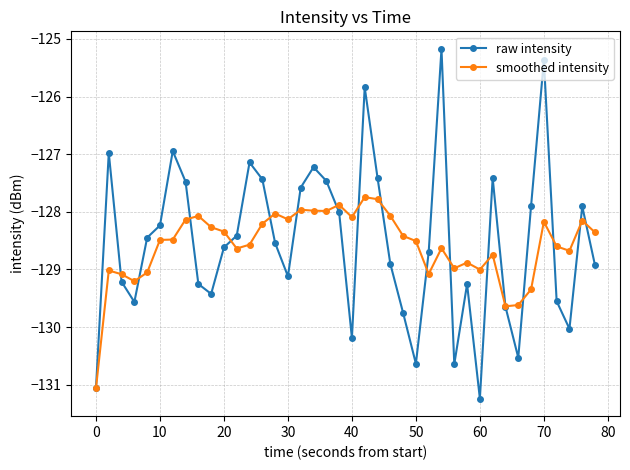

How many data points does each series have?

40